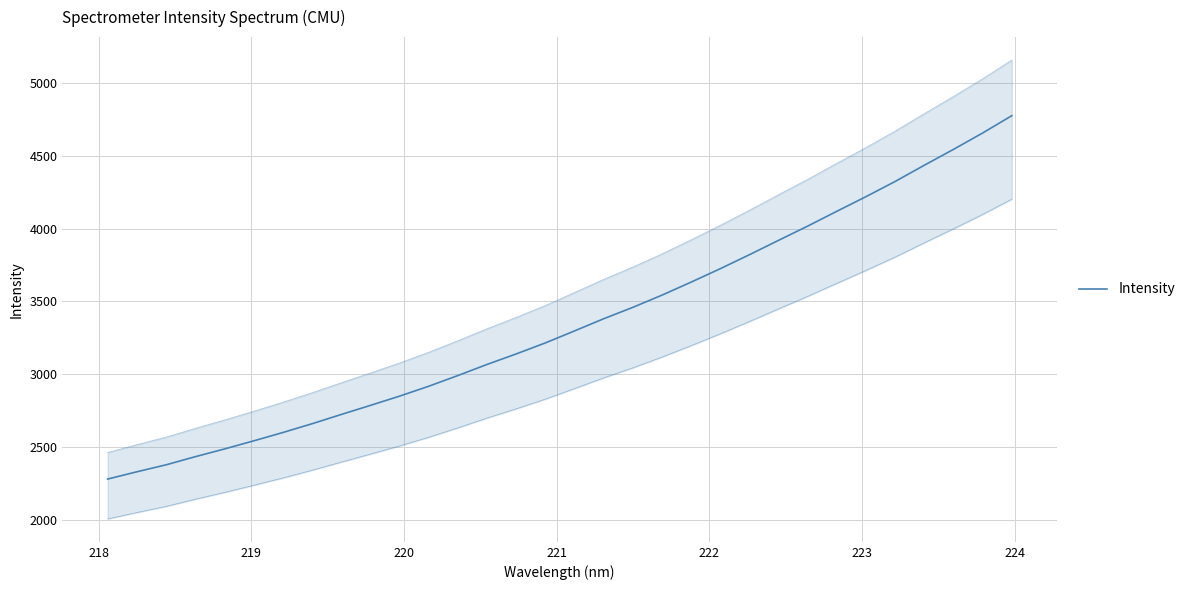

What is the average value?

3352.8